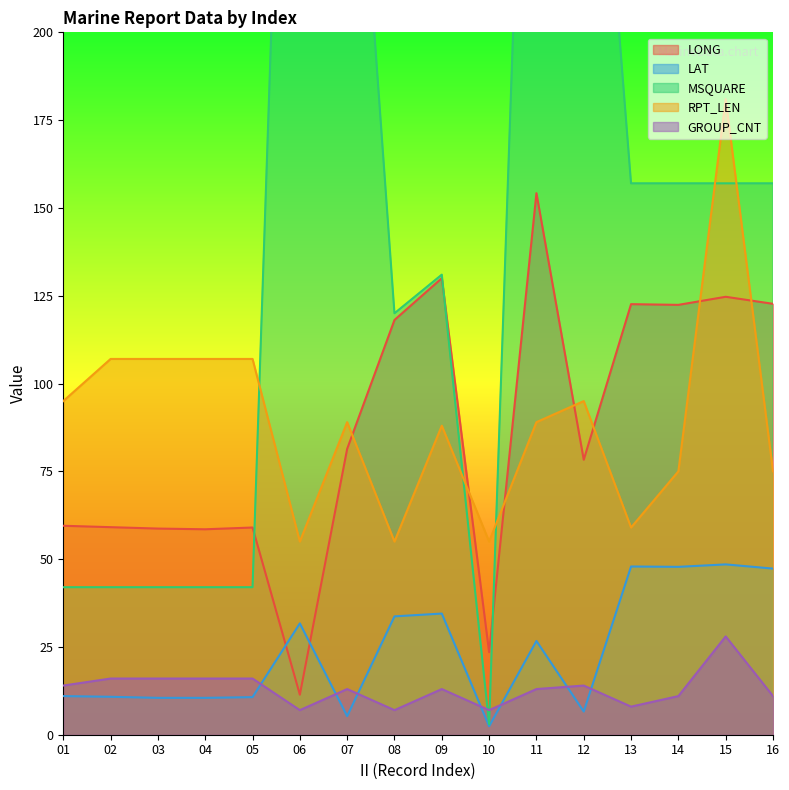

At which category does LONG reach its first local valley?

04